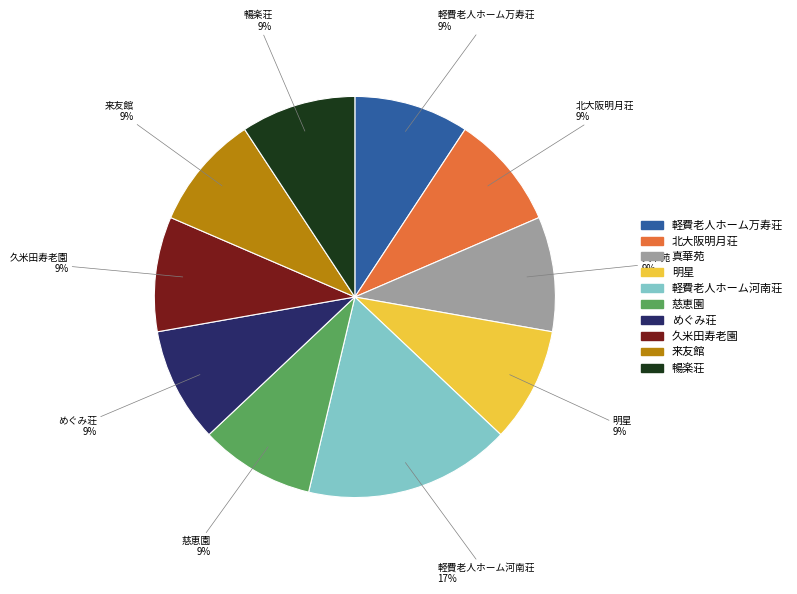

Does 北大阪明月荘 represent more than half of the total?

No